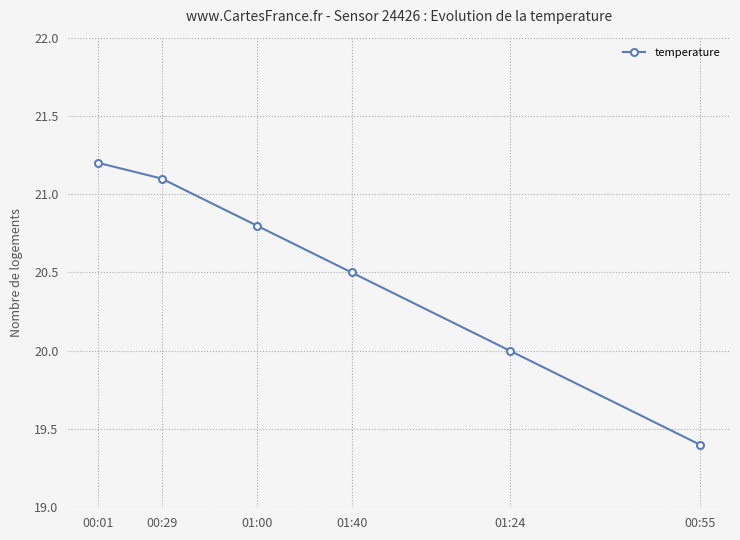

Reading left to right, extract all data points from this chart.

00:01=21.2	00:29=21.1	01:00=20.8	01:40=20.5	01:24=20.0	00:55=19.4